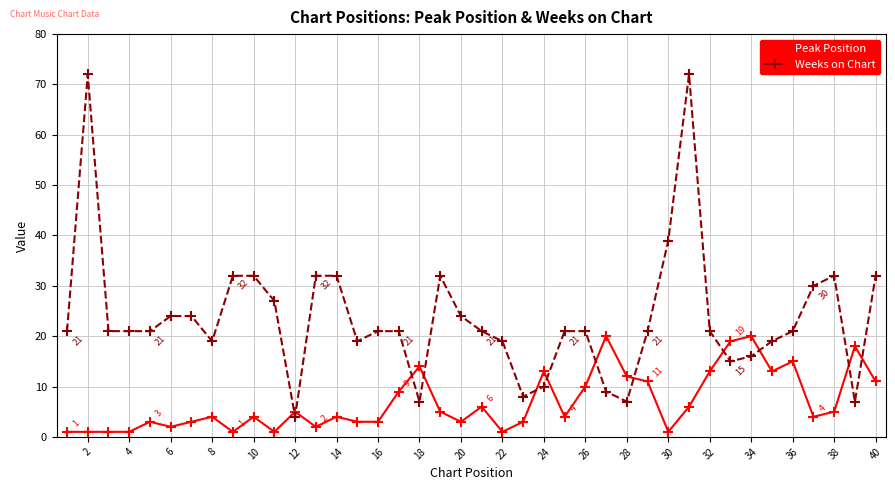

What is the highest value of the Weeks on Chart series?

72